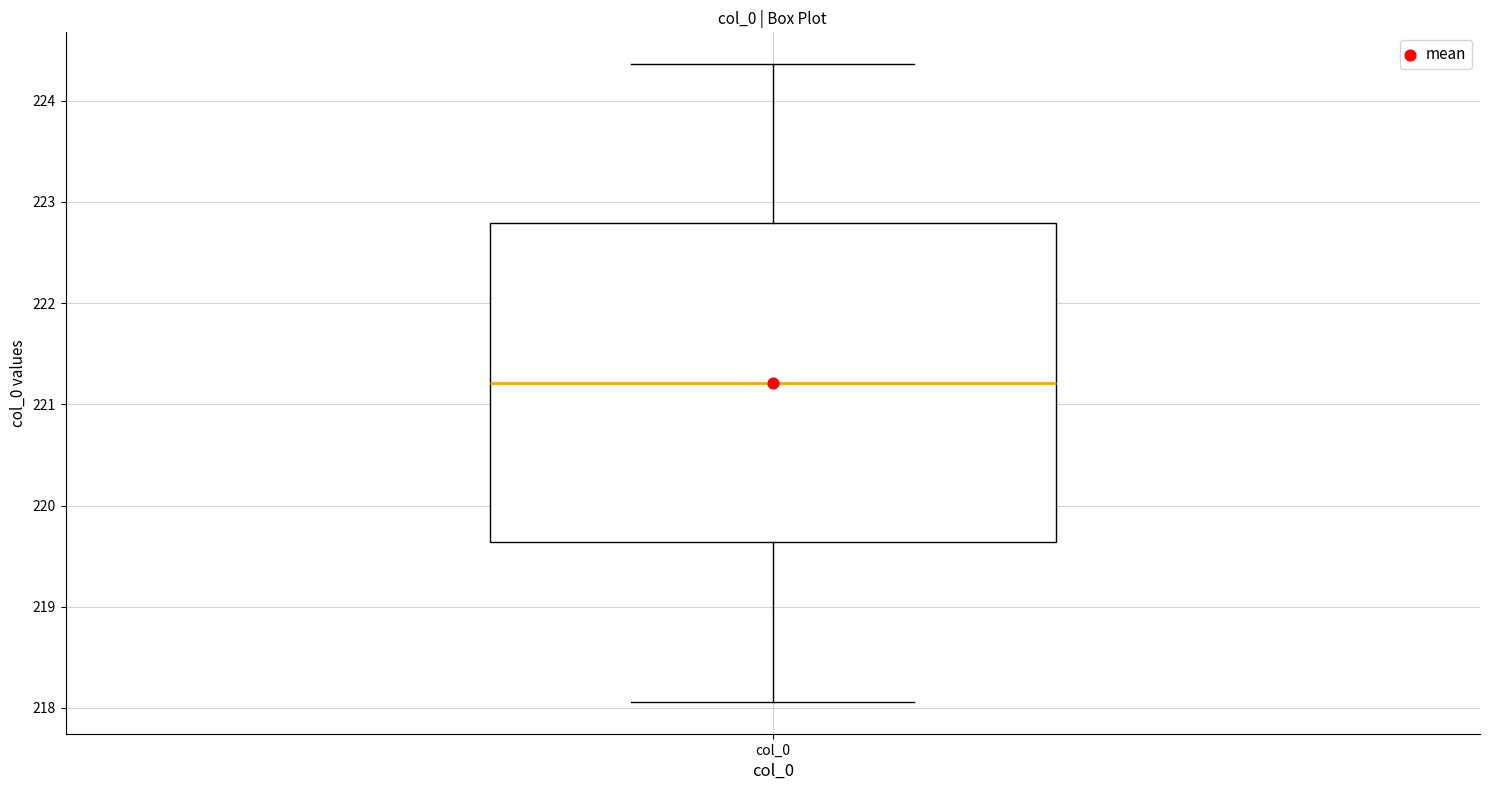

Transcribe this box plot: give where the median line is, the range the box spans, and where the two whiskers end, as read against the y-axis. The values are not printed on the chart, so give them approximately, as read against the axis.

median 221.2, box 219.6 to 222.8, whiskers 218.1 to 224.4